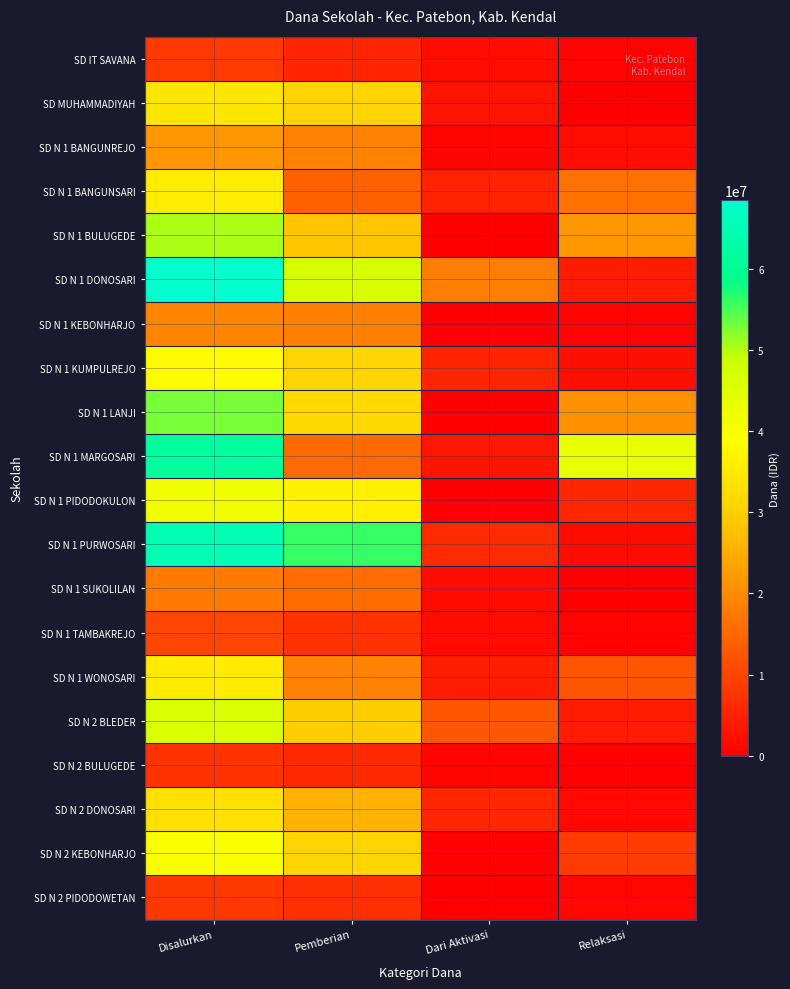

Which label corresponds to the smallest value in the chart?

Dari Aktivasi